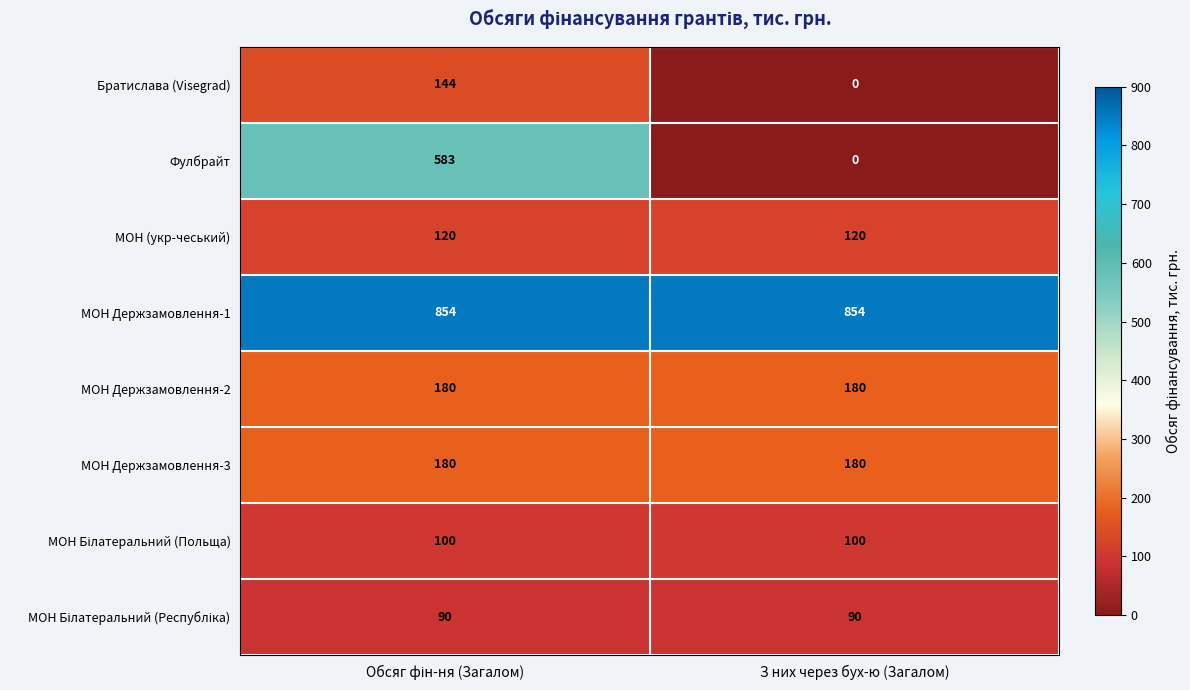

The value of МОН (укр-чеський) at З них через бух-ю (Загалом) is 163. True or false?

False